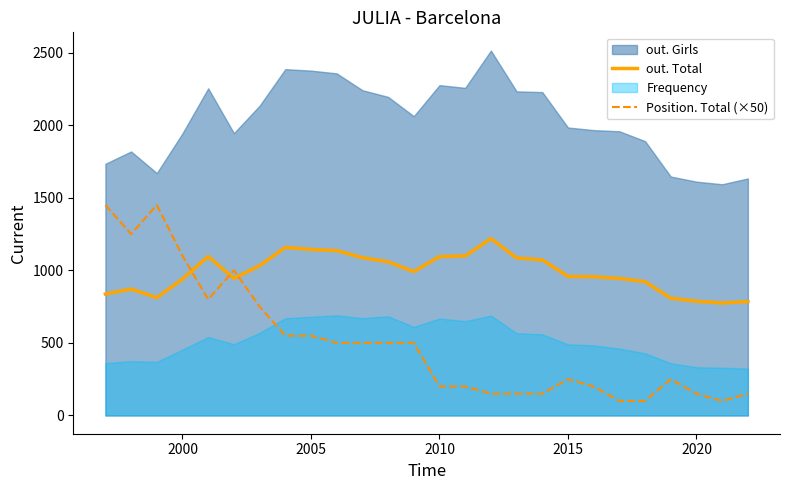

True or false: out. Total and Position. Total (×50) cross at least once.

True